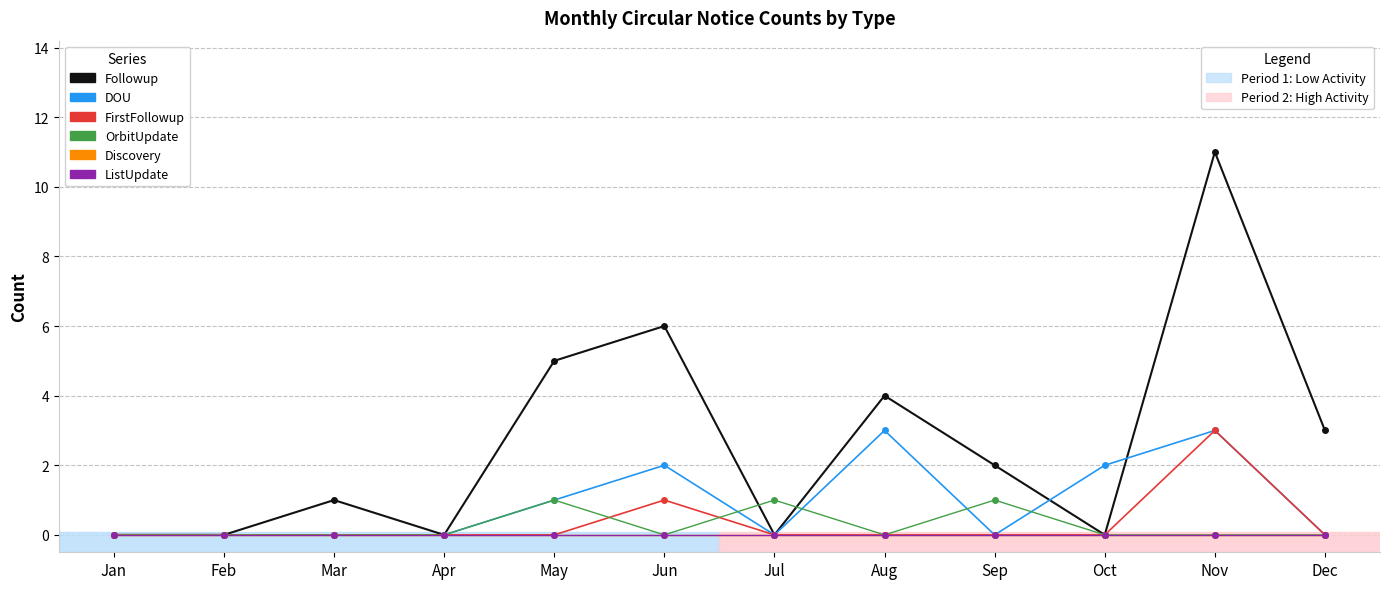

At which category does the chart reach its peak across all series?

Nov